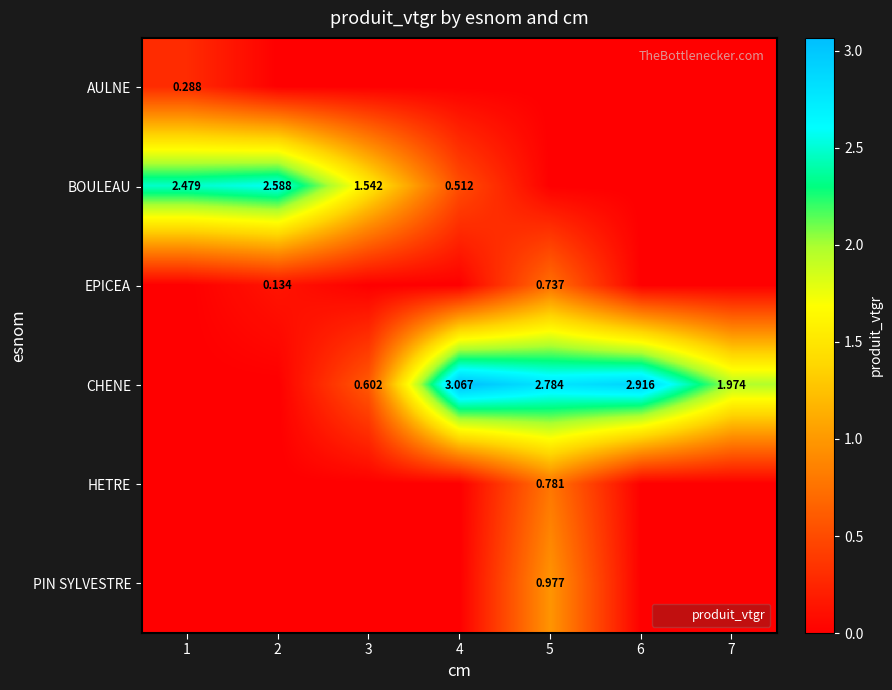

At how many categories does at least one series exceed 1?

7